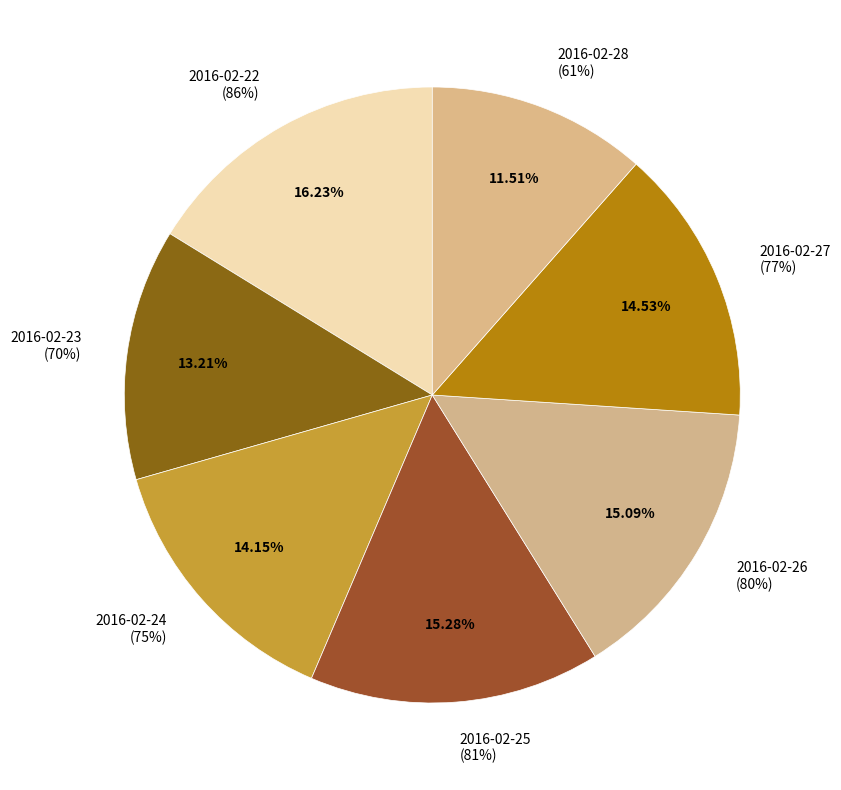

What is the change in value from 2016-02-24 to 2016-02-28?

-14